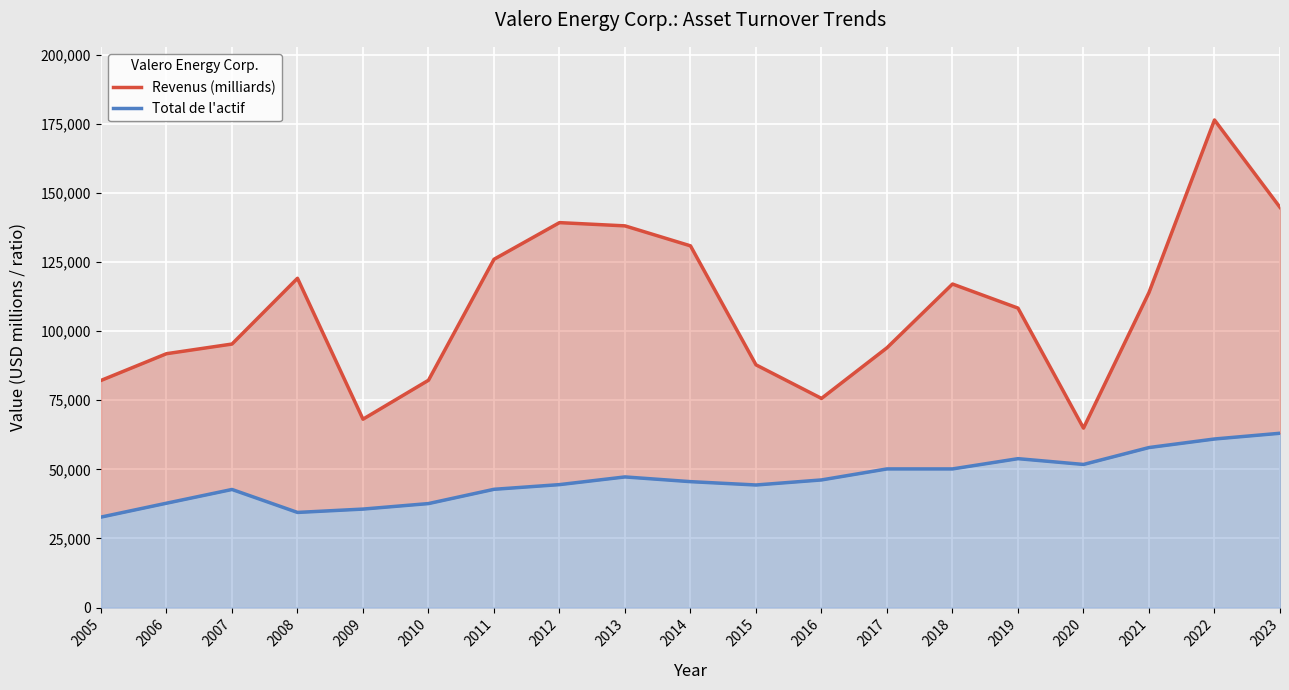

True or false: Total de l'actif and Revenus (milliards) cross at least once.

False